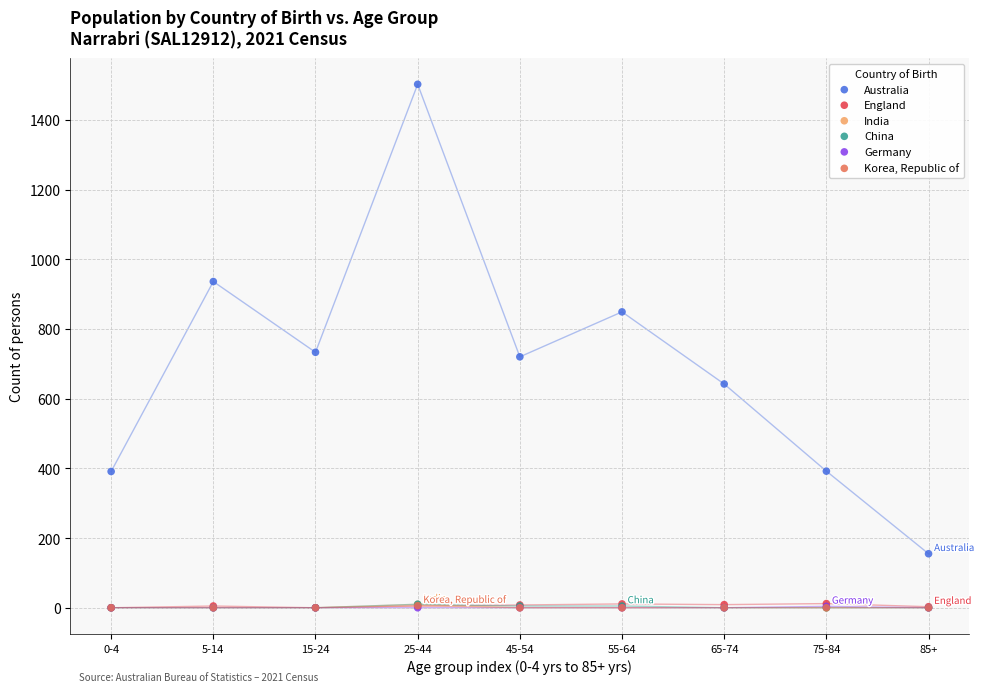

Which series reaches the maximum Y coordinate?

Australia